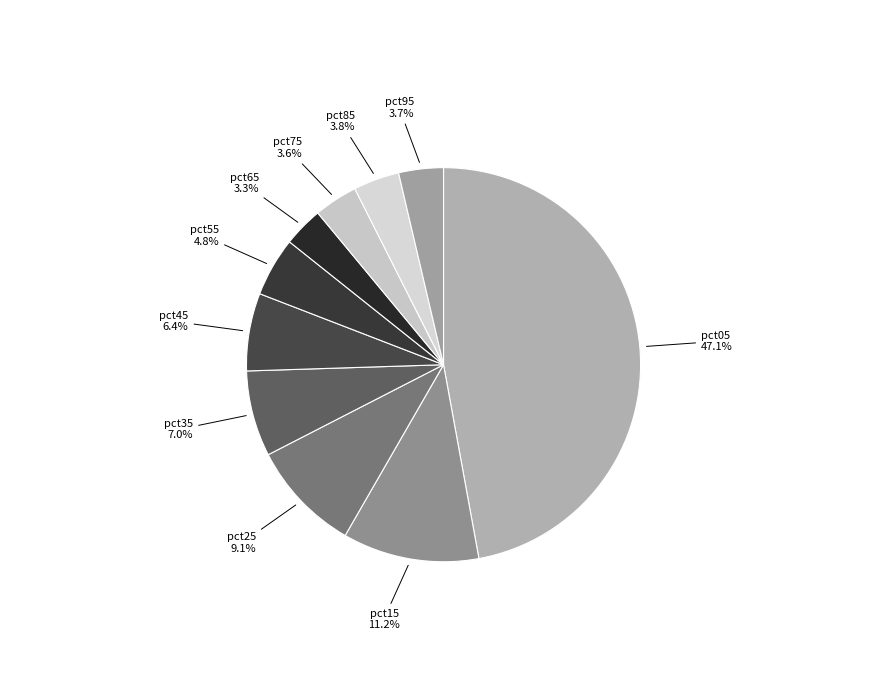

What is the largest slice in the pie chart?

pct05